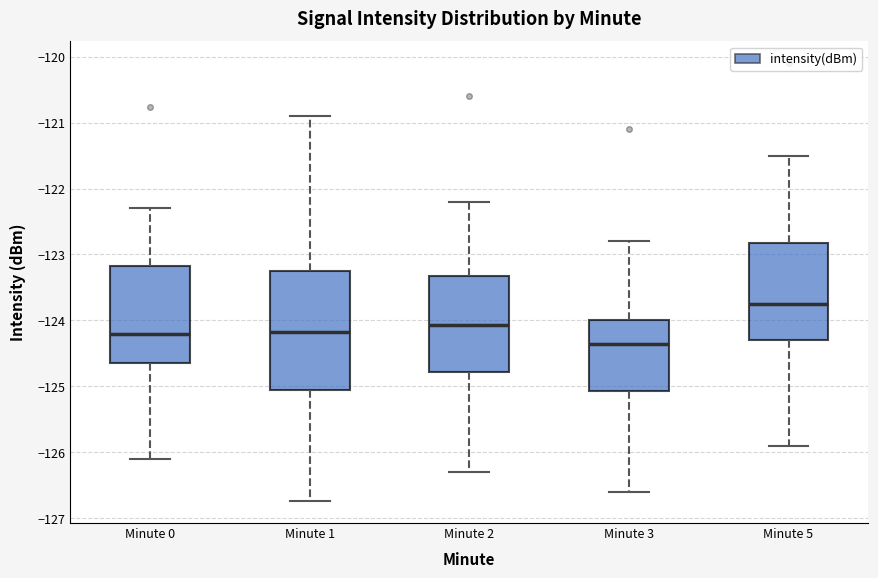

Which box is the tallest, from its lower edge to its upper edge?

Minute 1